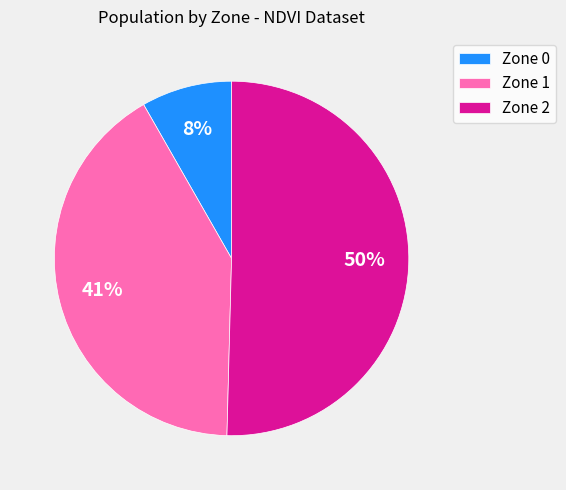

How many slices are in this pie chart?

3